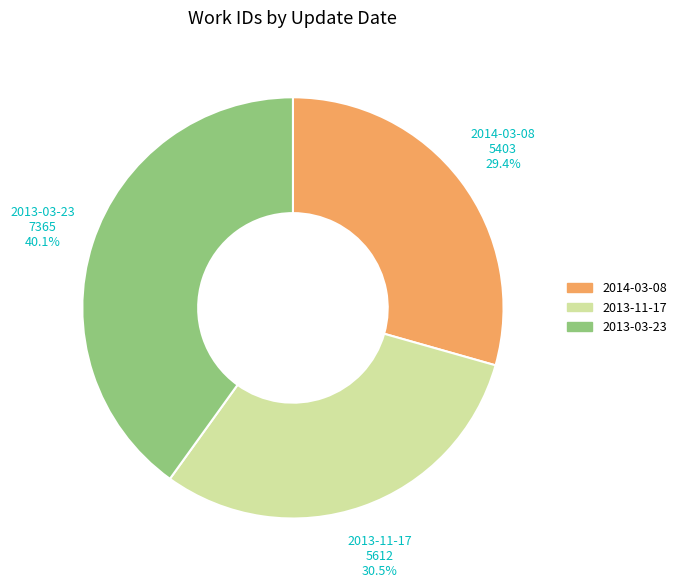

To the nearest percent, what is the difference between the largest and smallest slice percentages?

11%